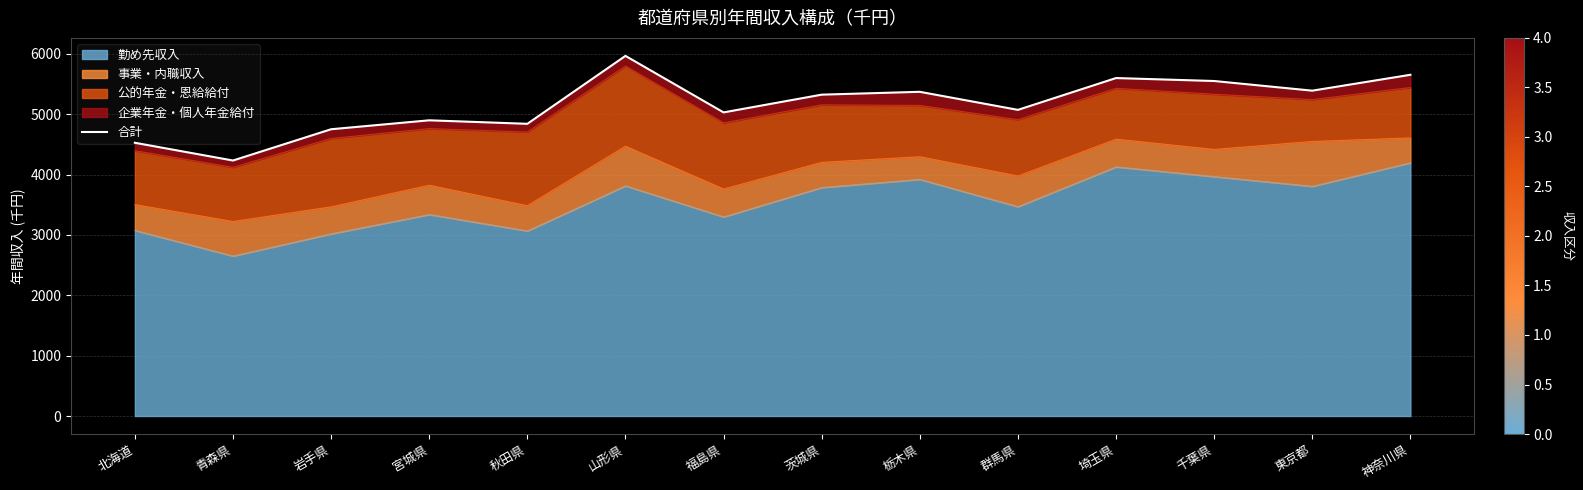

What value does the data have at 青森県, to the nearest 10?

4230